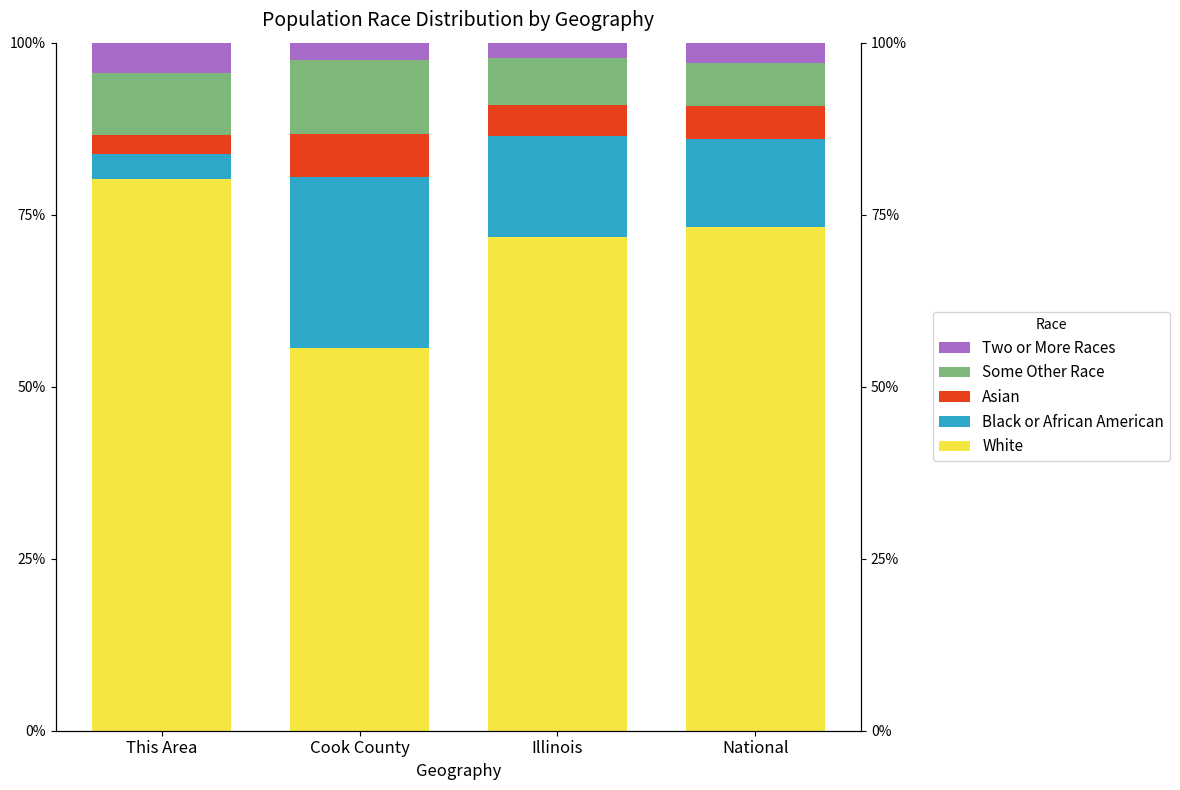

True or false: Some Other Race has a value of 8.9 at This Area.

True